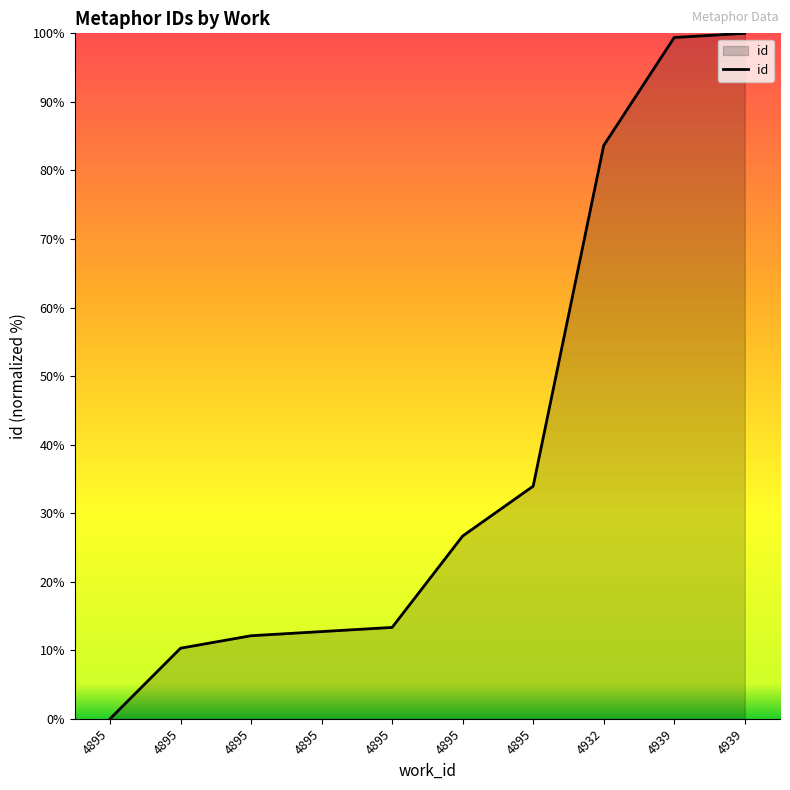

Is it true that the value at 4895 is 10.3?

True